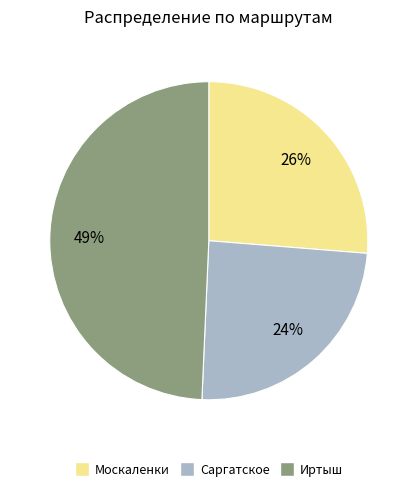

To the nearest percent, what is the difference between the largest and smallest slice percentages?

25%